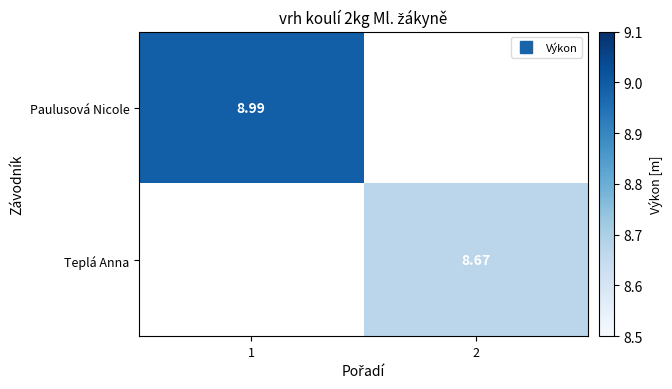

What is the maximum value shown in the chart?

9.0